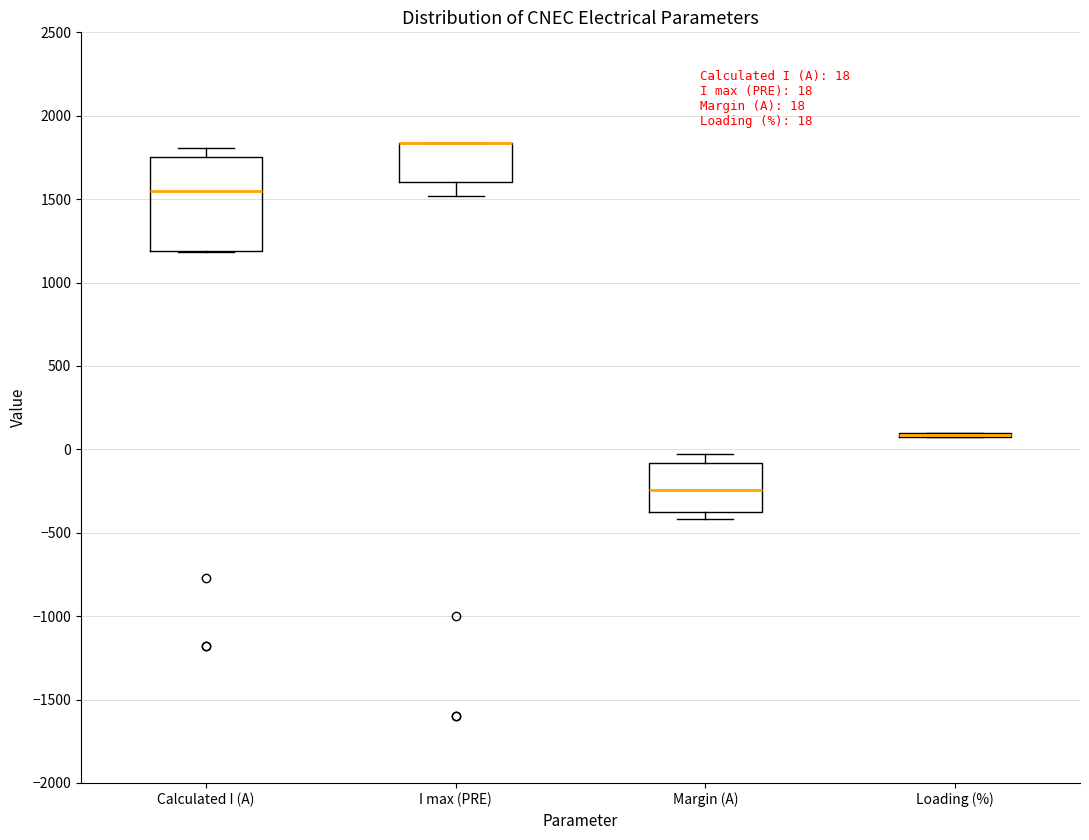

Which box is the tallest, from its lower edge to its upper edge?

Calculated I (A)